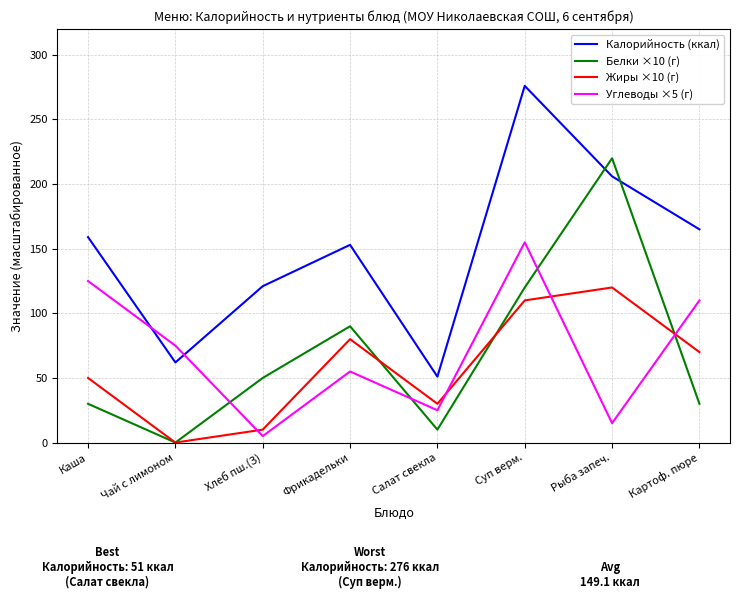

At Картоф. пюре, list the series in order from largest to smallest.

Калорийность (ккал), Углеводы ×5 (г), Жиры ×10 (г), Белки ×10 (г)